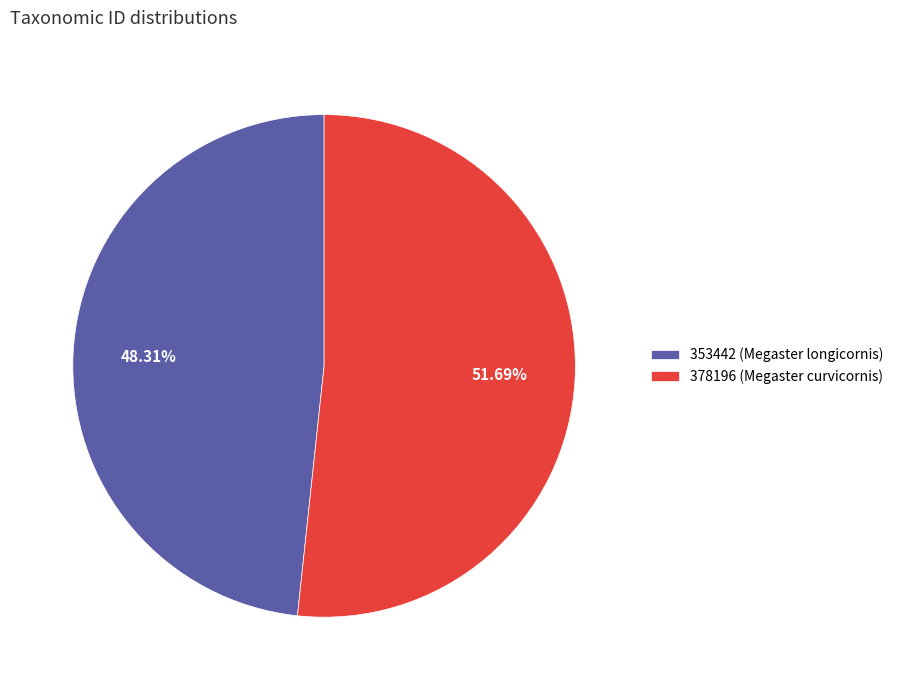

True or false: 353442 accounts for 63% of the total.

False